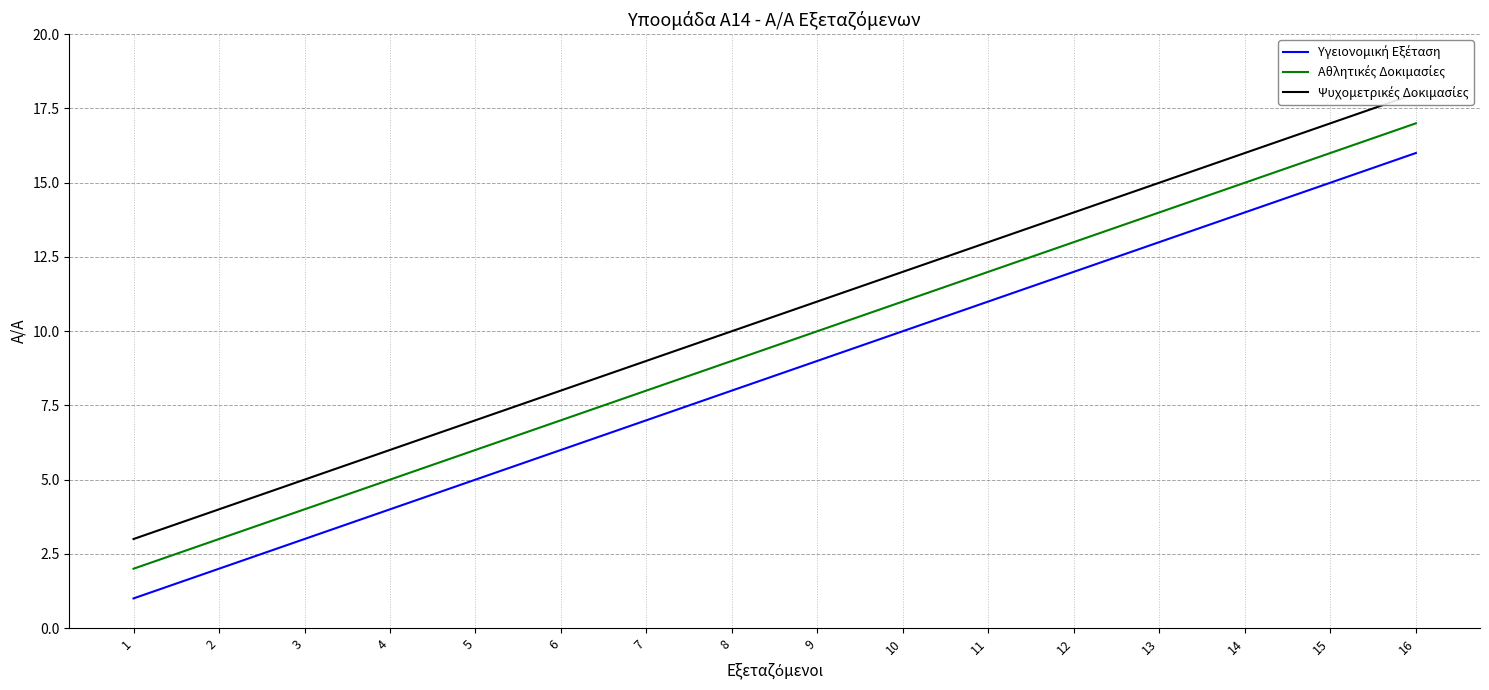

What are all the series names shown in the legend?

Υγειονομική Εξέταση, Αθλητικές Δοκιμασίες, Ψυχομετρικές Δοκιμασίες